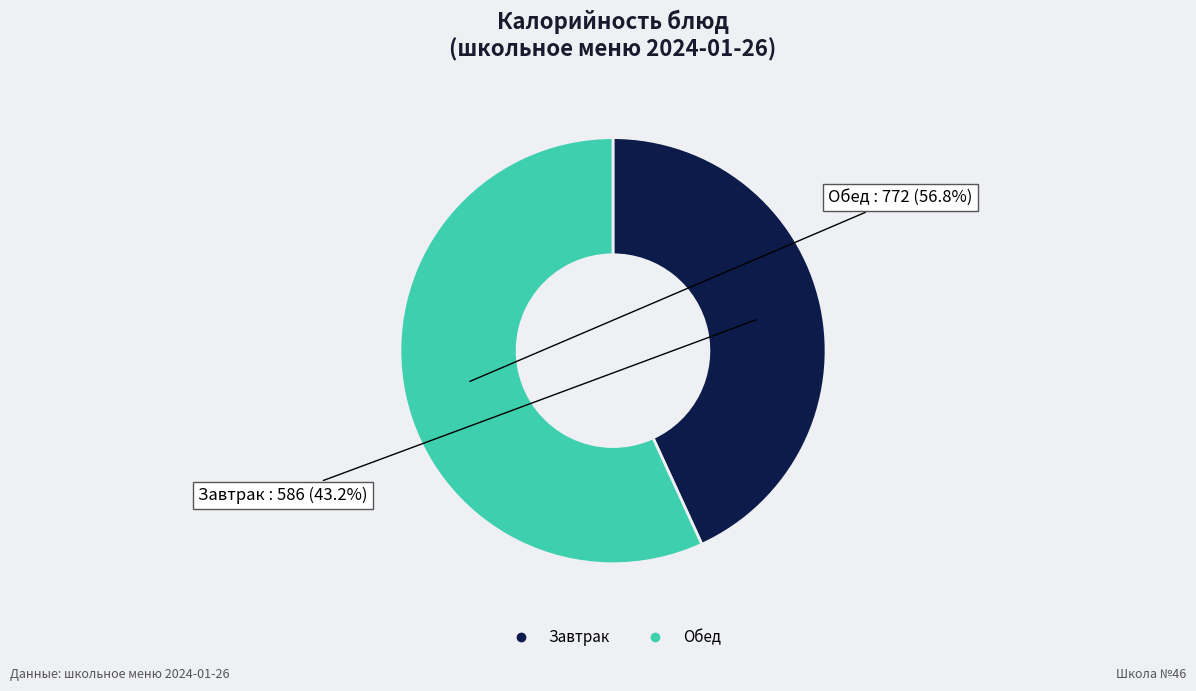

Does any single category account for the majority?

Yes